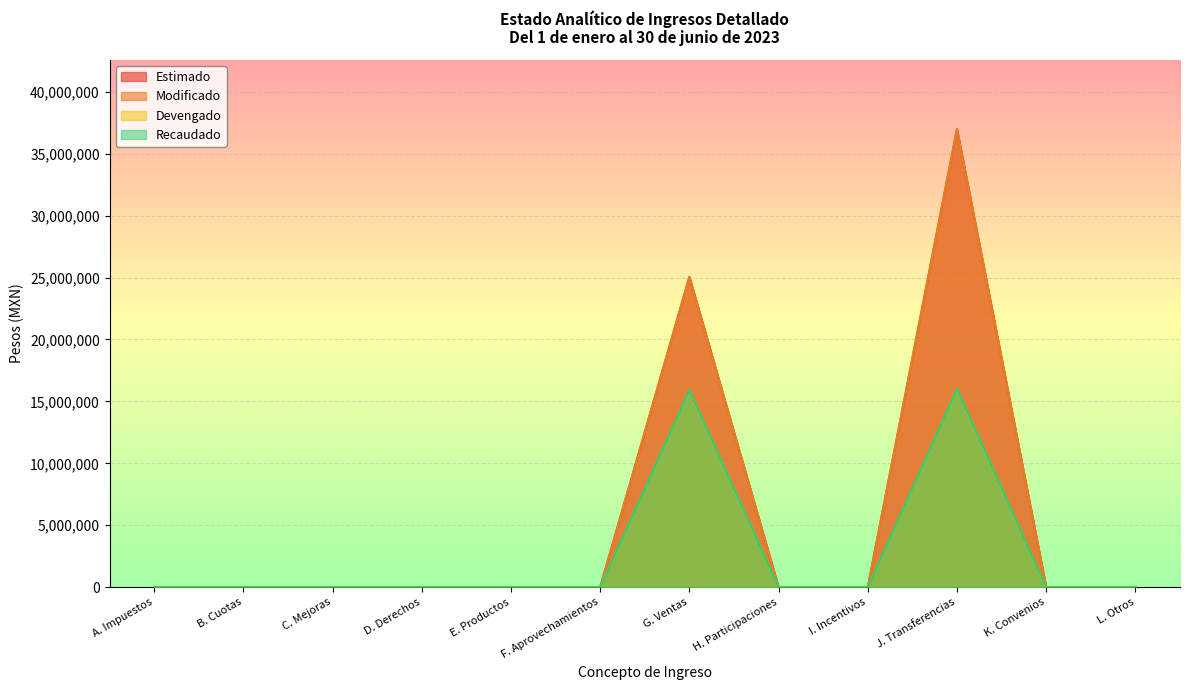

Count the number of data series in this chart.

4